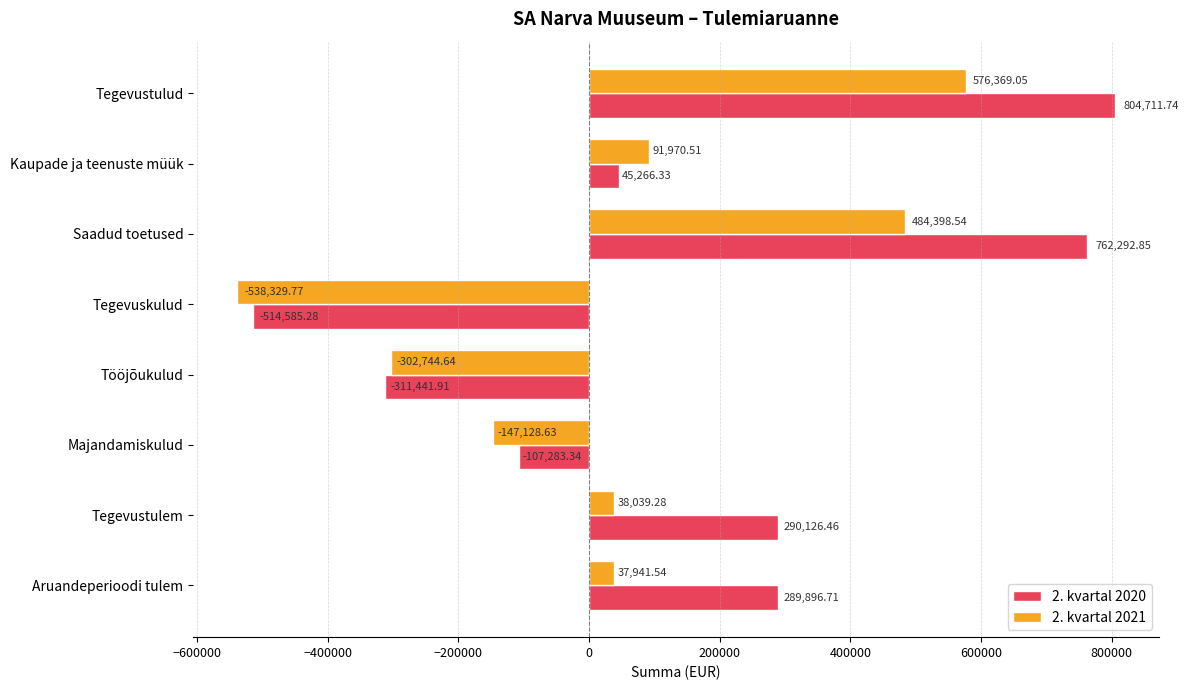

Where is 2. kvartal 2020 nearest to the value 145063?

Kaupade ja teenuste müük